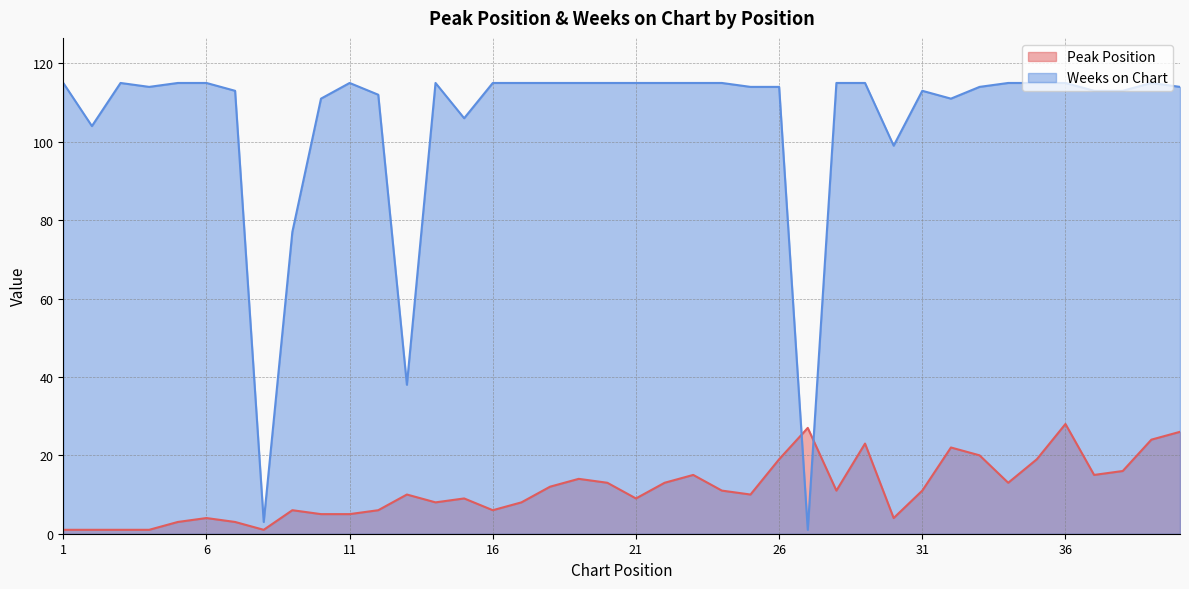

Reading left to right, extract all data points from this chart.

Peak Position: 1	1	1	1	3	4	3	1	6	5	5	6	10	8	9	6	8	12	14	13	9	13	15	11	10	19	27	11	23	4	11	22	20	13	19	28	15	16	24	26
Weeks on Chart: 115	104	115	114	115	115	113	3	77	111	115	112	38	115	106	115	115	115	115	115	115	115	115	115	114	114	1	115	115	99	113	111	114	115	115	115	113	113	115	114